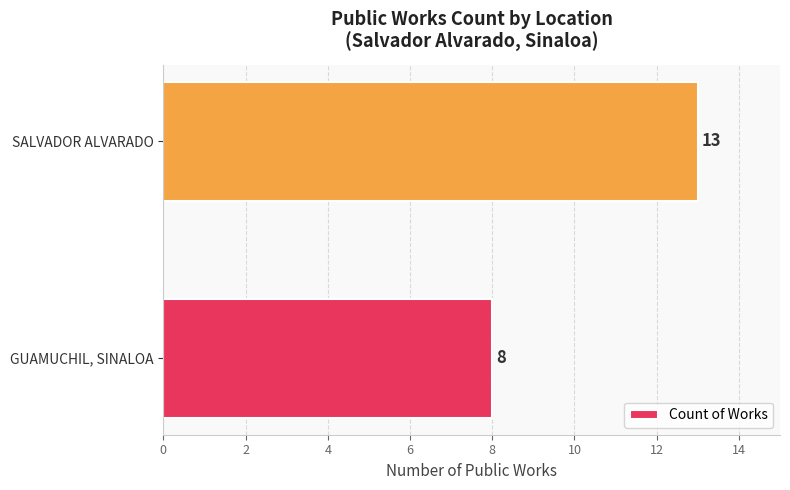

What is the maximum value shown in the chart?

13